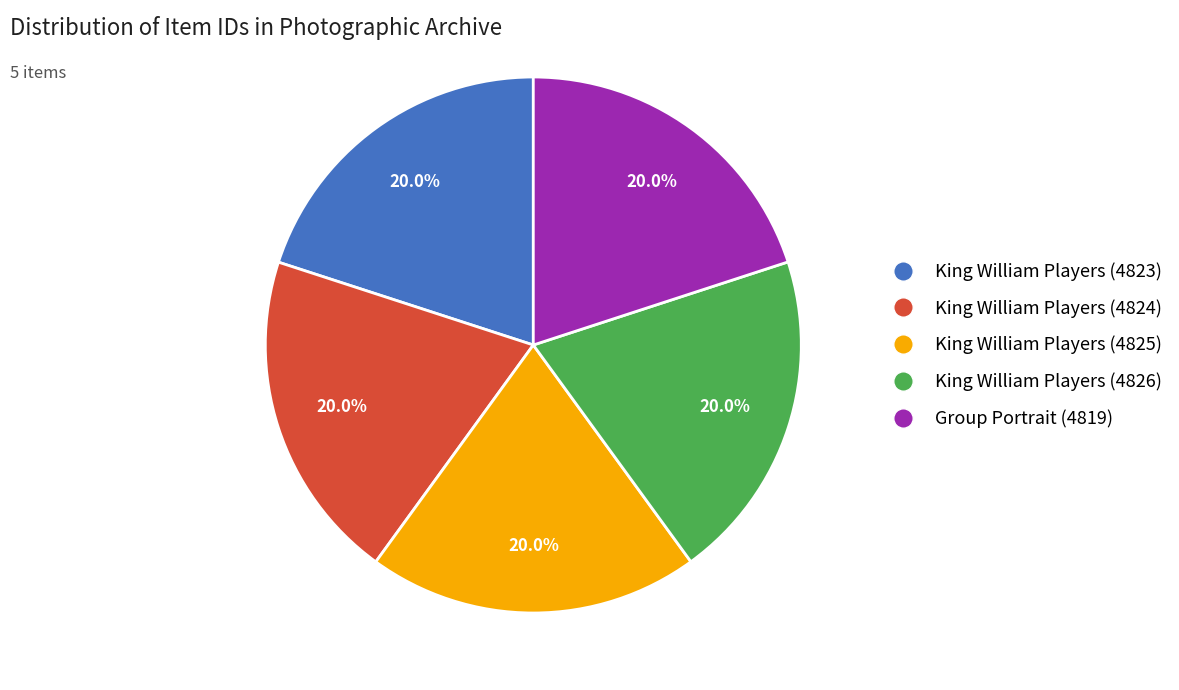

Does King William Players (4826) represent more than half of the total?

No